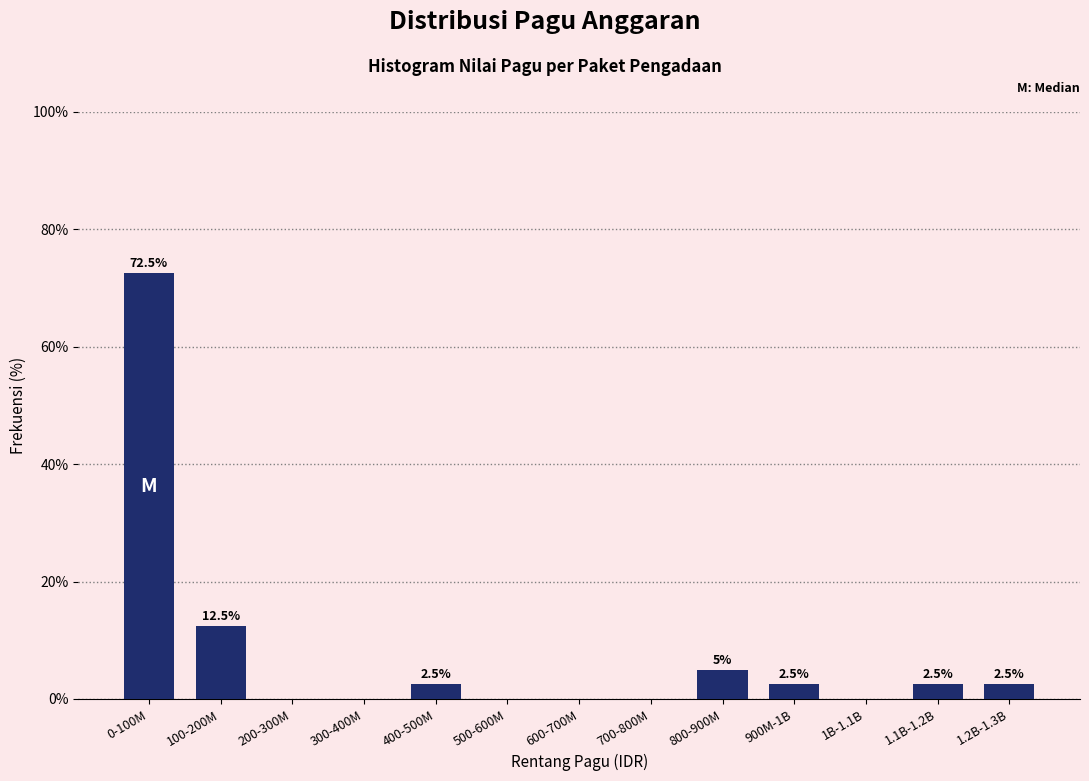

Reading left to right, what are all the values shown in this chart?

0-100M=72.5	100-200M=12.5	200-300M=0.0	300-400M=0.0	400-500M=2.5	500-600M=0.0	600-700M=0.0	700-800M=0.0	800-900M=5.0	900M-1B=2.5	1B-1.1B=0.0	1.1B-1.2B=2.5	1.2B-1.3B=2.5